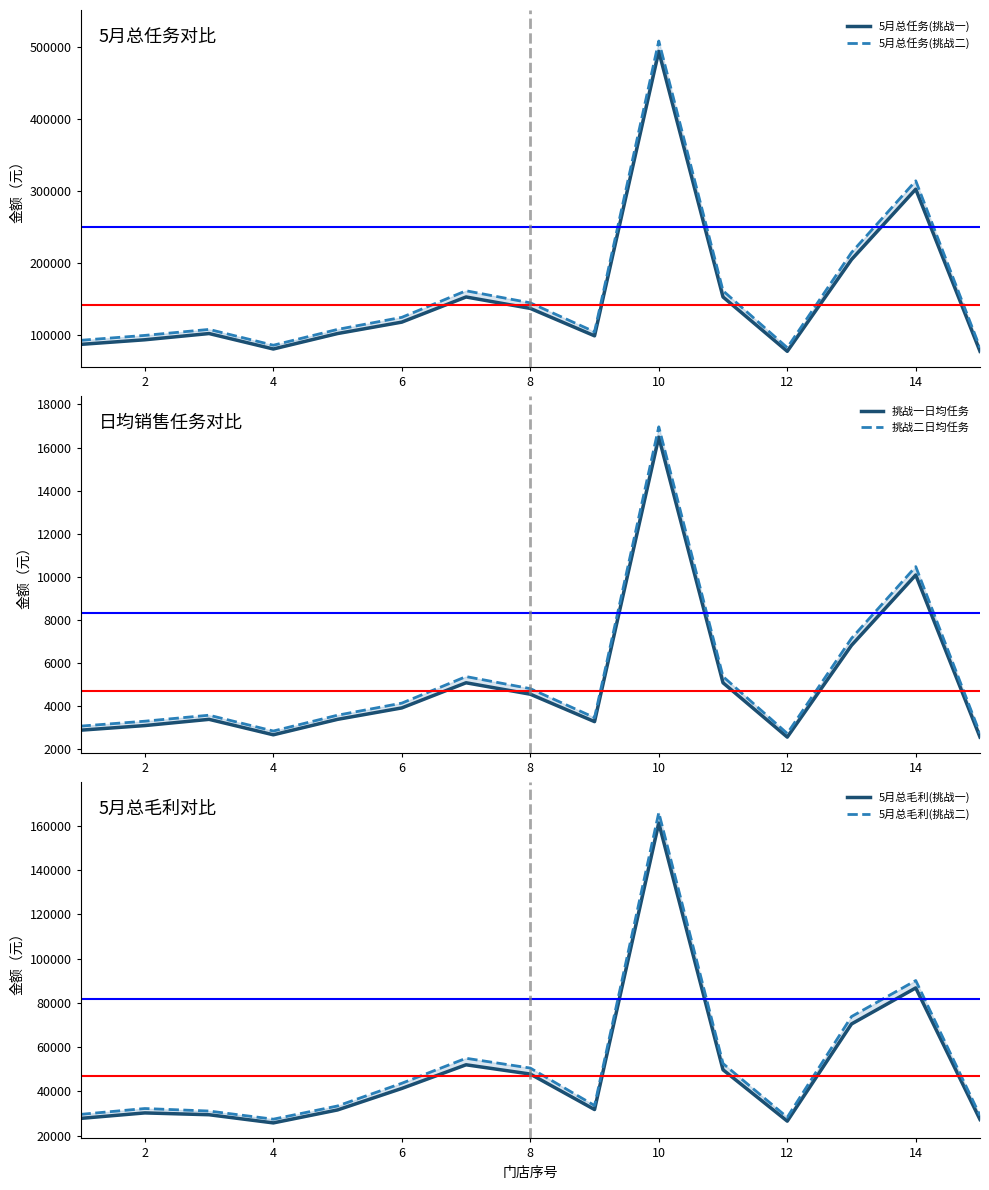

Is the value of 挑战二日均任务 at 16 greater than the value of 5月总任务(挑战一) at 12?

No